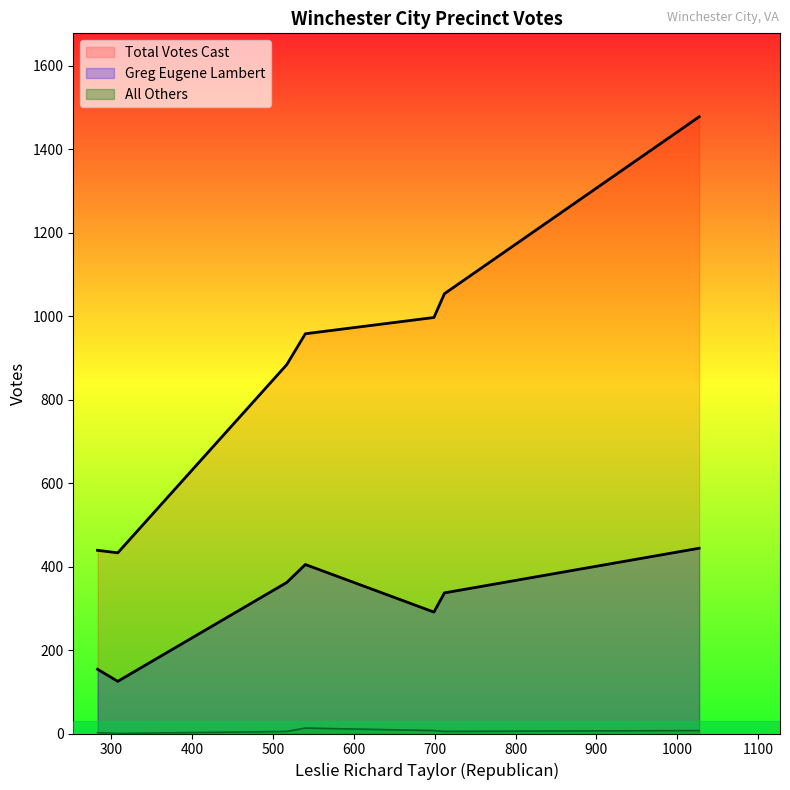

True or false: Total Votes Cast and Greg Eugene Lambert intersect in this chart.

False